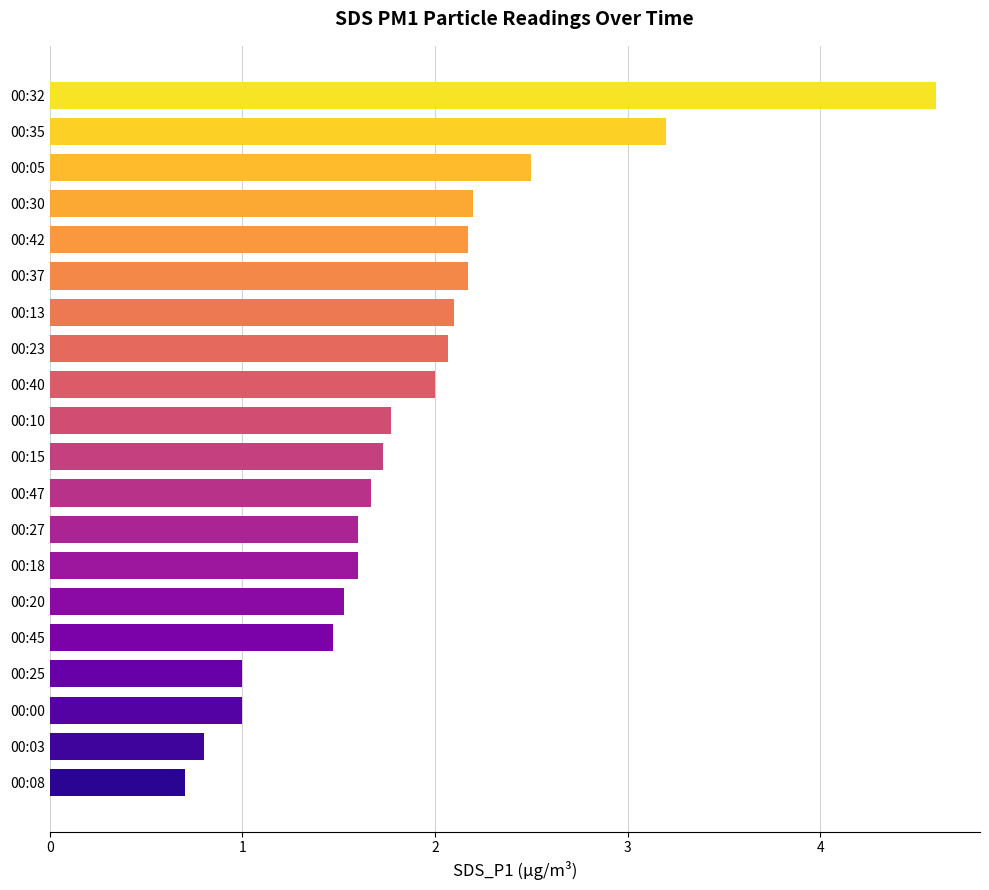

What is the smallest value displayed?

0.7